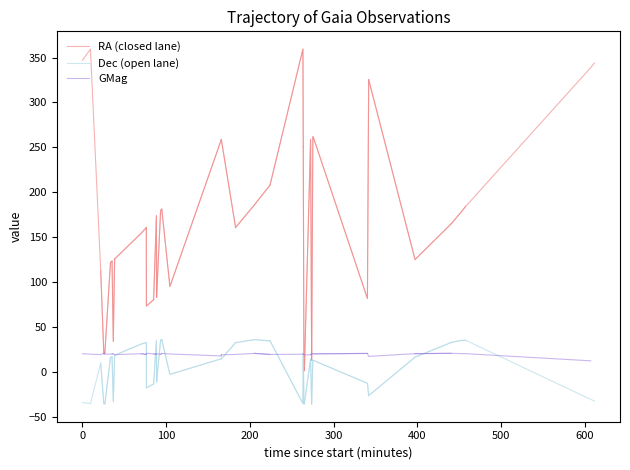

At which label does GMag reach its peak?

200